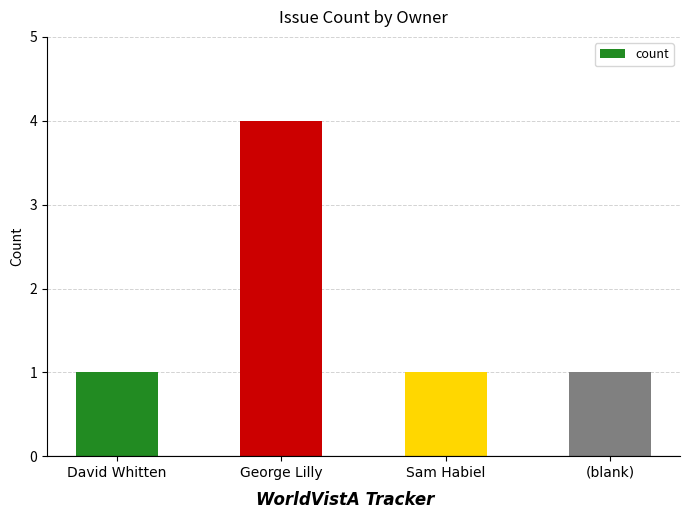

What value does the data have at David Whitten?

1